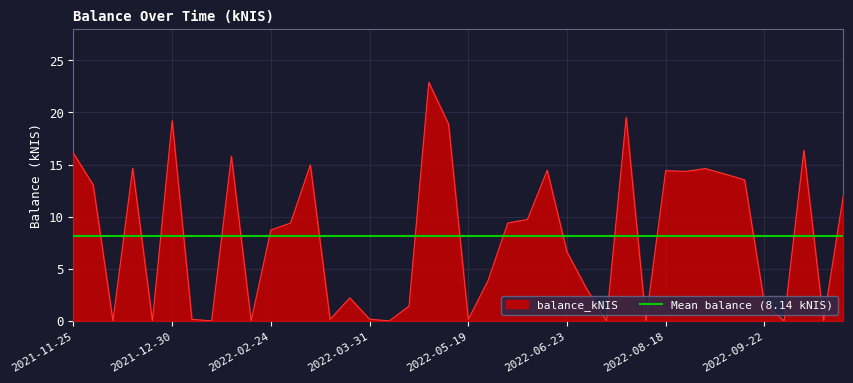

Rank the categories by value from lowest to highest.

2021-12-09, 2021-12-23, 2022-01-13, 2022-01-27, 2022-04-07, 2022-07-07, 2022-07-28, 2022-09-29, 2022-10-13, 2022-05-19, 2022-01-06, 2022-03-16, 2022-03-31, 2022-04-28, 2022-09-22, 2022-03-24, 2022-06-30, 2022-05-26, 2022-06-23, 2022-02-24, 2022-03-03, 2022-06-02, 2022-06-09, 2022-11-03, 2021-12-02, 2022-09-15, 2022-09-08, 2022-08-25, 2022-08-18, 2022-06-16, 2022-09-01, 2021-12-16, 2022-03-10, 2022-01-20, 2021-11-25, 2022-10-06, 2022-05-12, 2021-12-30, 2022-07-21, 2022-05-03